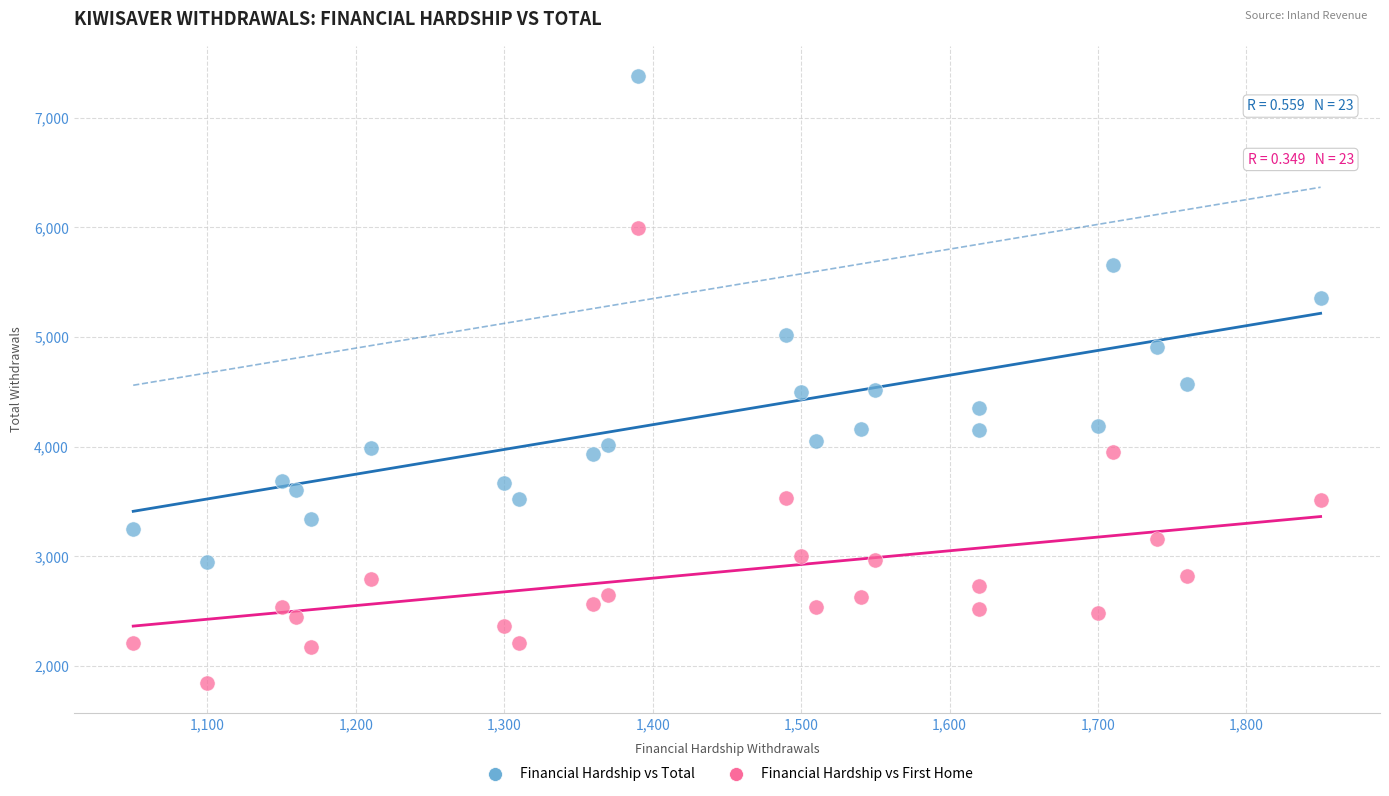

Which series contains the lowest Y value?

Financial Hardship vs First Home